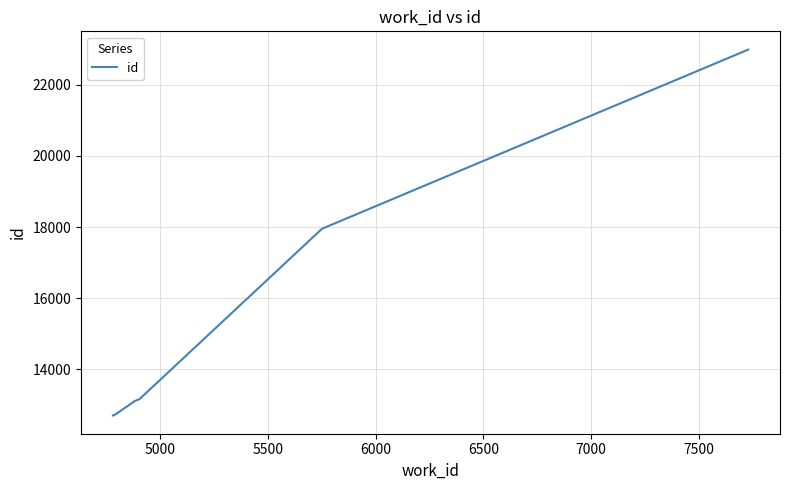

What is the smallest value displayed?

12694